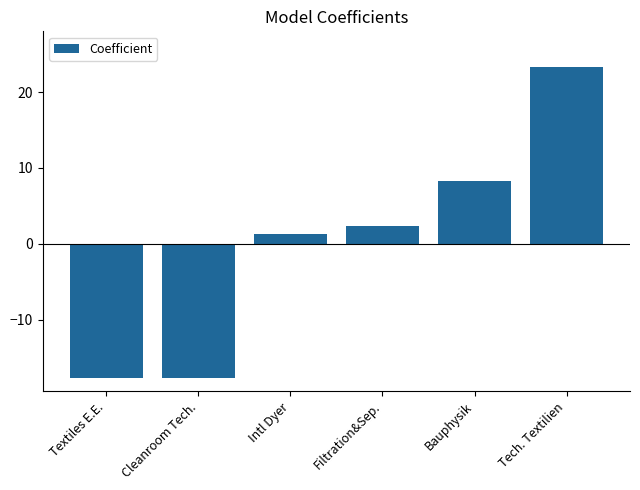

The value at Cleanroom Tech. is -17.7. True or false?

True